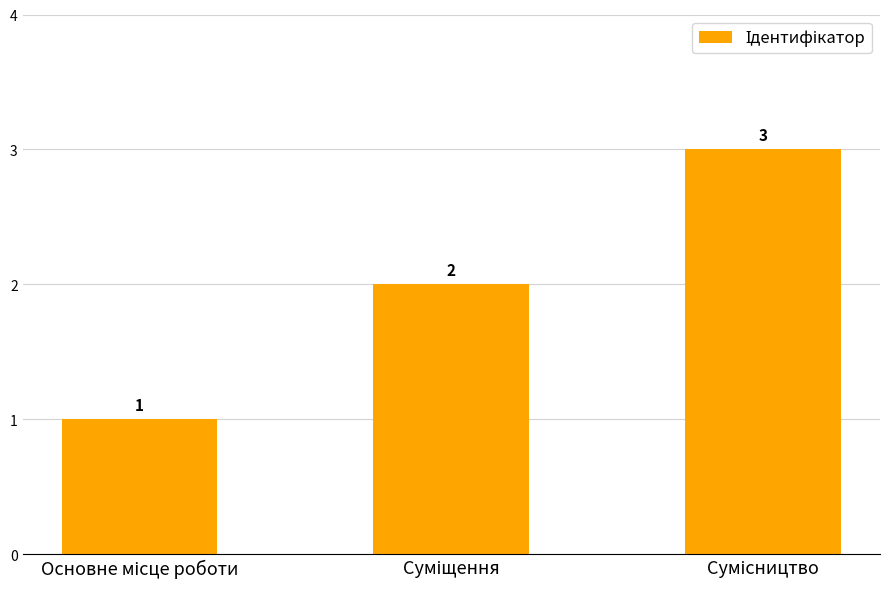

What is the value of the 3rd bar from the left?

3